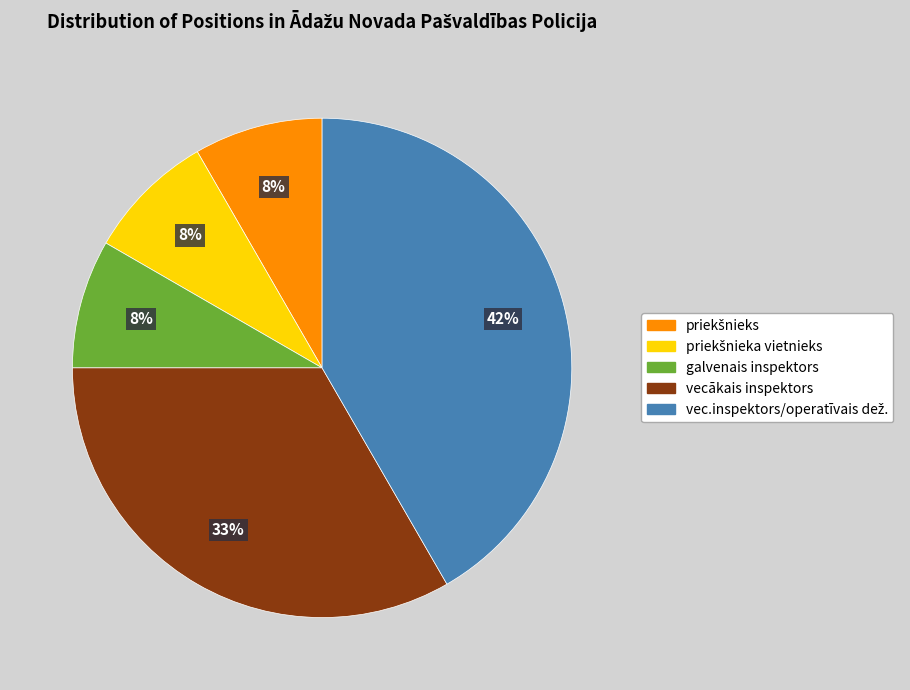

What percentage is the vecākais inspektors slice, to the nearest percent?

33%